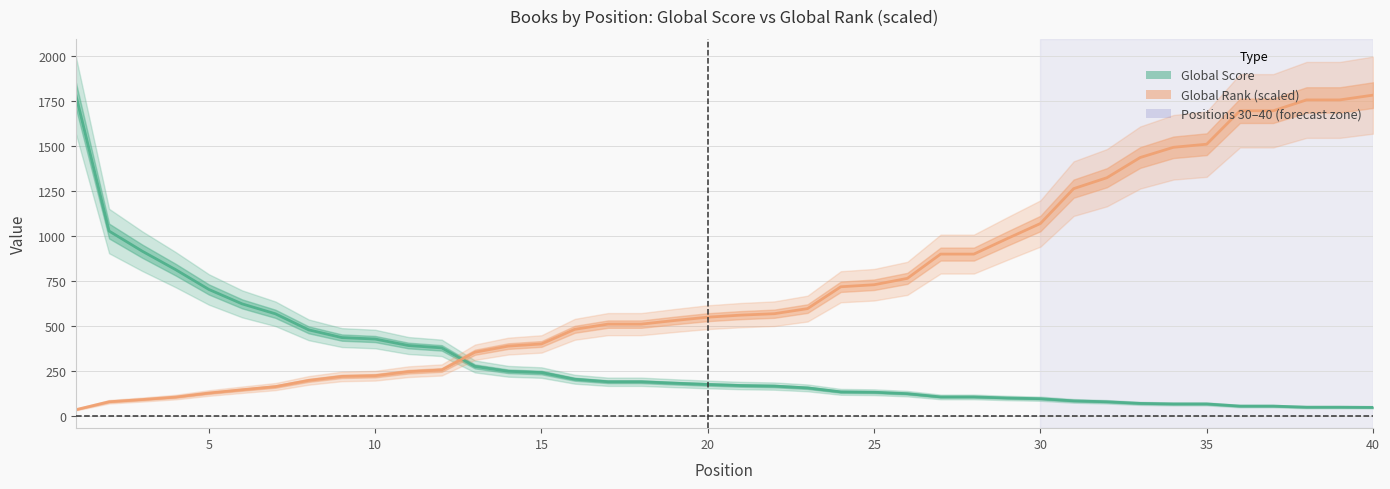

Which series has the largest range (max minus min)?

Global Rank (scaled)